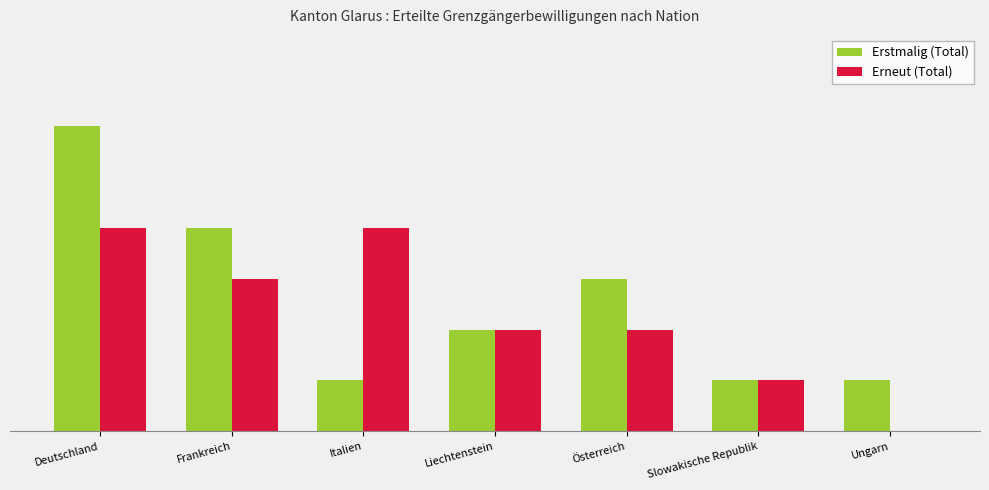

Are the bars horizontal?

No